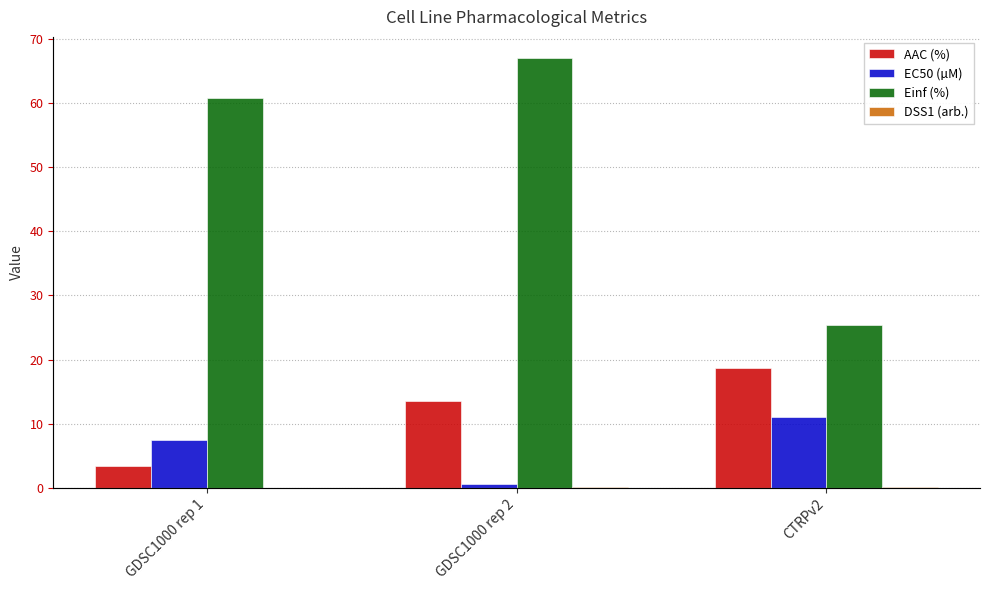

What is the greatest value displayed?

67.0